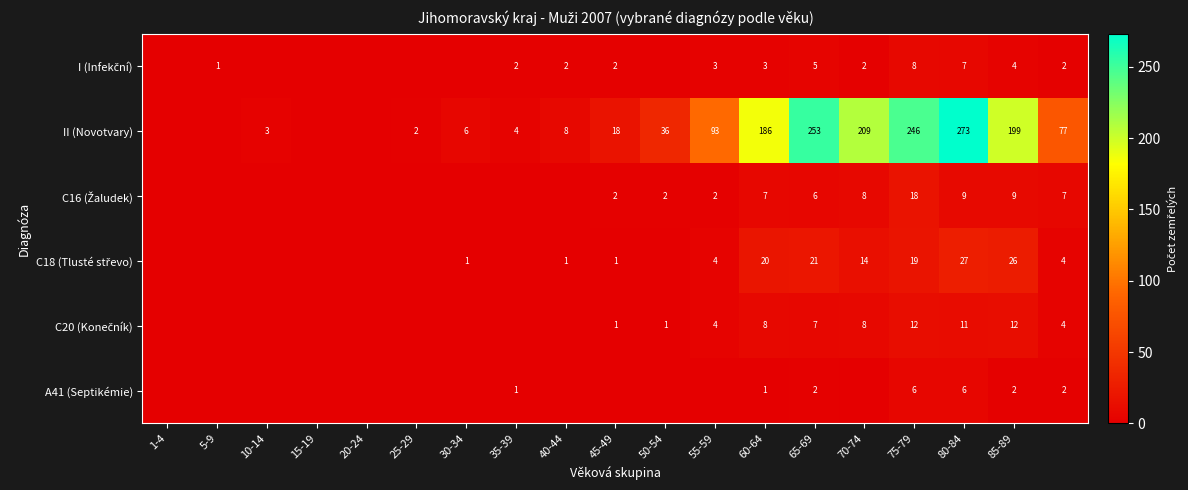

Between 65-69 and 45-49, which is larger?

65-69